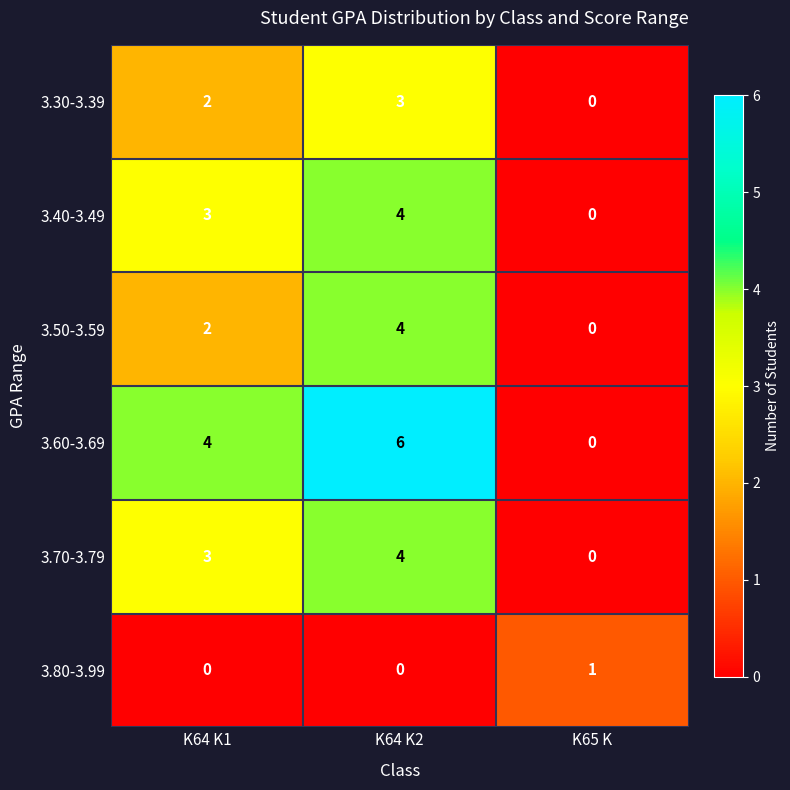

Reading left to right, what are all the values shown in this chart?

3.30-3.39: K64 K1=2	K64 K2=3	K65 K=0
3.40-3.49: K64 K1=3	K64 K2=4	K65 K=0
3.50-3.59: K64 K1=2	K64 K2=4	K65 K=0
3.60-3.69: K64 K1=4	K64 K2=6	K65 K=0
3.70-3.79: K64 K1=3	K64 K2=4	K65 K=0
3.80-3.99: K64 K1=0	K64 K2=0	K65 K=1